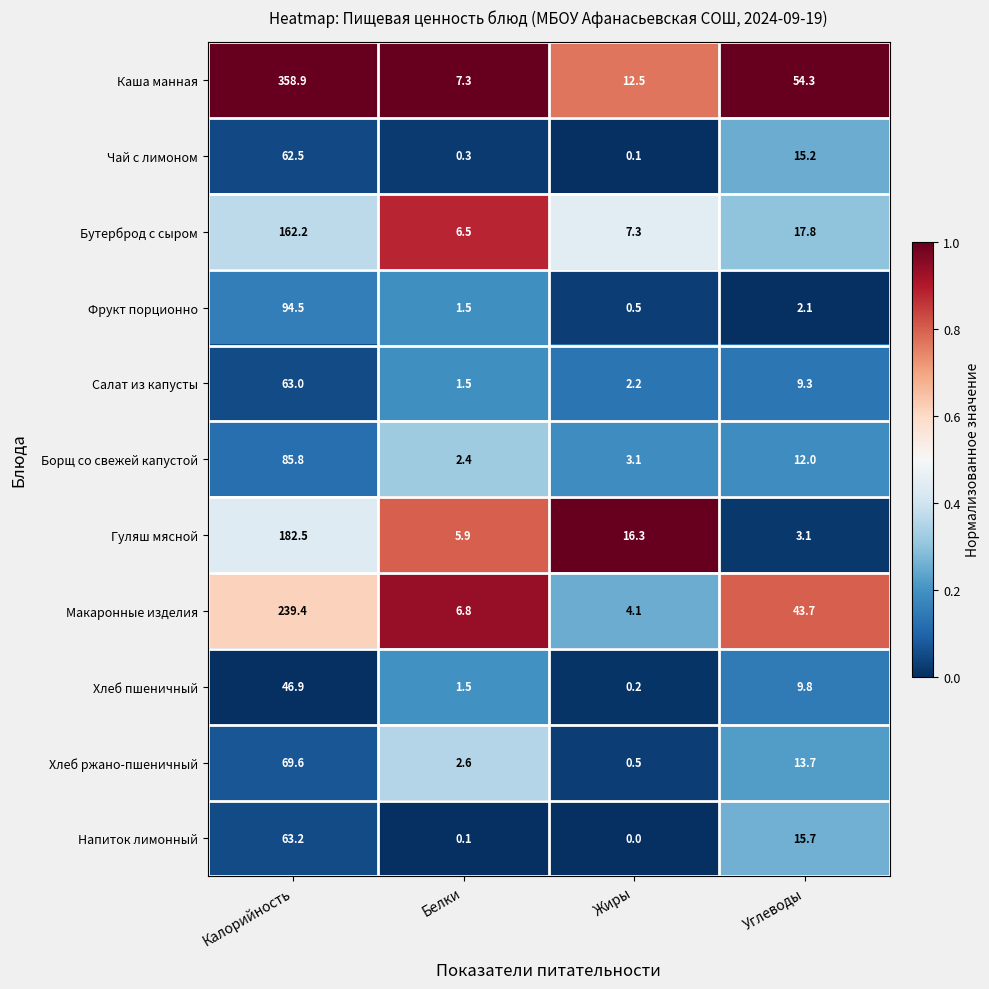

The value of Каша манная at Белки is 2.8. True or false?

False